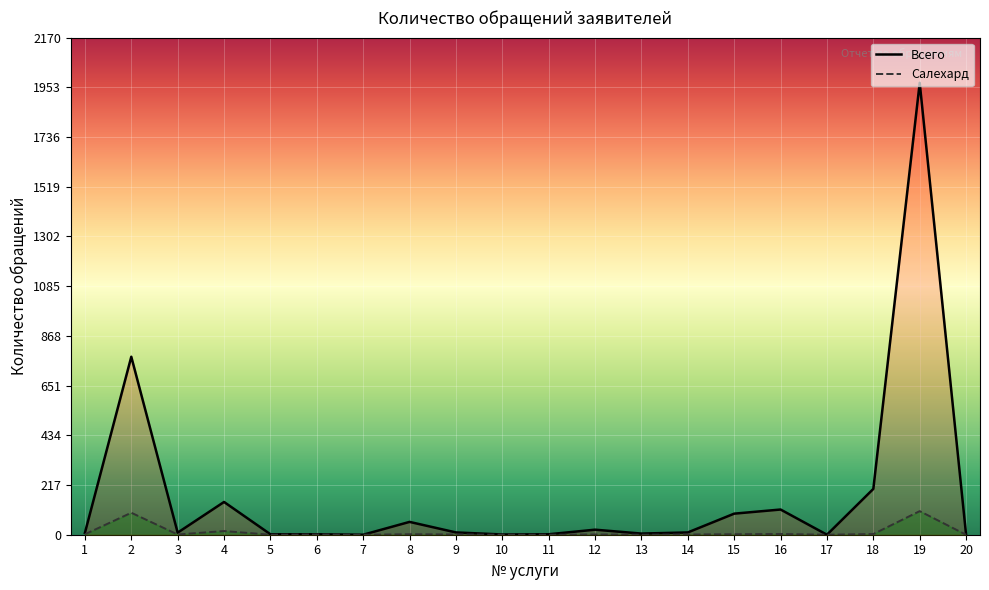

Reading right to left, list all the values displayed in this chart.

Всего: 0	1973	200	0	110	92	10	5	22	2	1	10	56	0	2	2	143	9	777	8
Салехард: 0	103	3	0	3	2	1	0	1	0	0	1	2	0	1	0	16	1	96	2